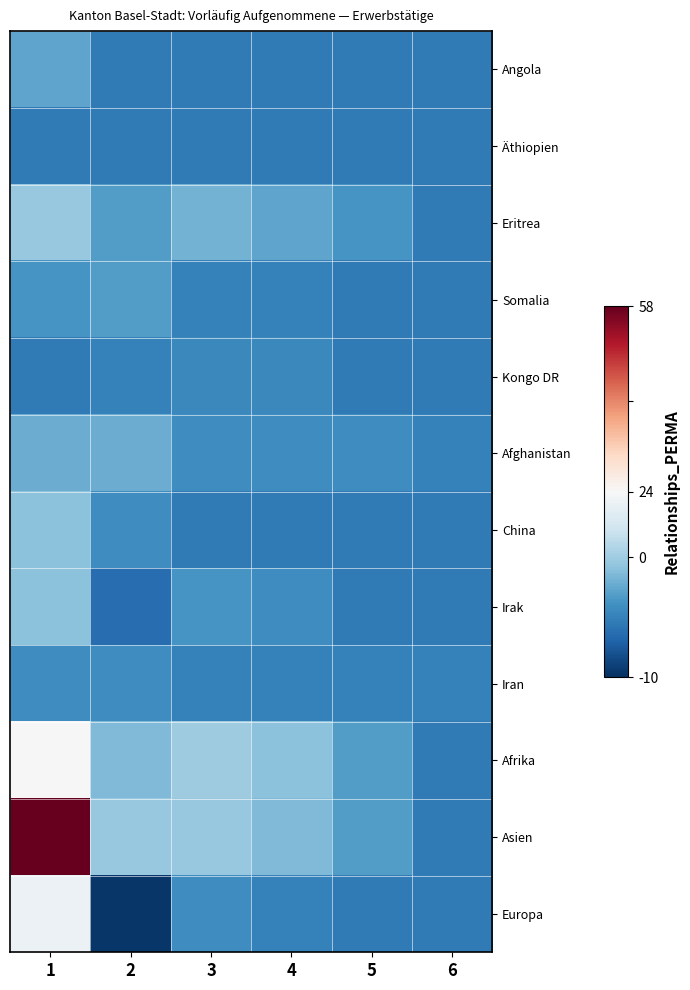

Reading left to right, what are all the values shown in this chart?

Angola: 1=6	2=0	3=0	4=0	5=0	6=0
Äthiopien: 1=0	2=0	3=0	4=0	5=0	6=0
Eritrea: 1=11	2=5	3=8	4=6	5=4	6=0
Somalia: 1=4	2=5	3=1	4=1	5=0	6=0
Kongo DR: 1=0	2=1	3=2	4=2	5=0	6=0
Afghanistan: 1=7	2=7	3=3	4=3	5=3	6=1
China: 1=10	2=3	3=0	4=0	5=0	6=0
Irak: 1=10	2=-2	3=4	4=3	5=0	6=0
Iran: 1=3	2=3	3=1	4=1	5=1	6=1
Afrika: 1=24	2=9	3=12	4=10	5=5	6=0
Asien: 1=58	2=11	3=11	4=9	5=5	6=0
Europa: 1=22	2=-9	3=3	4=1	5=0	6=0